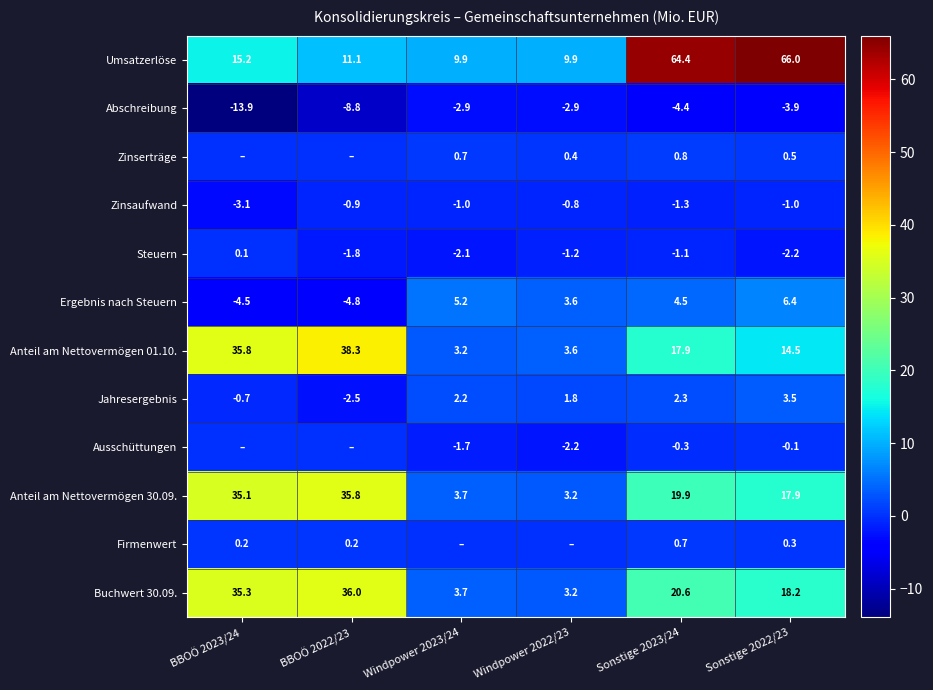

At which label does Anteil am Nettovermögen 30.09. first exceed 19?

BBOÖ 2023/24